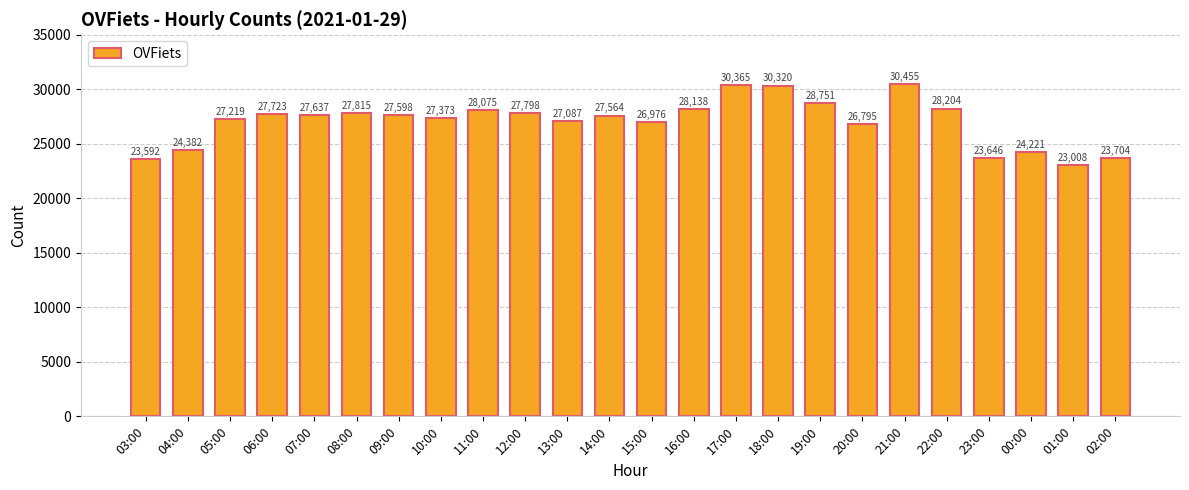

What is the label of the 7th bar from the left?

09:00